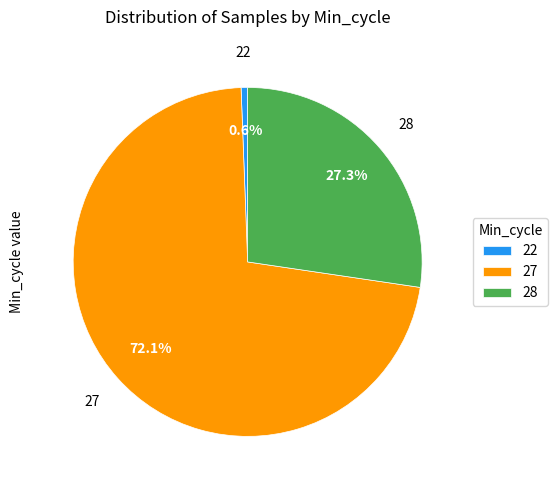

What is the total percentage of 27 and 28?

99.4%